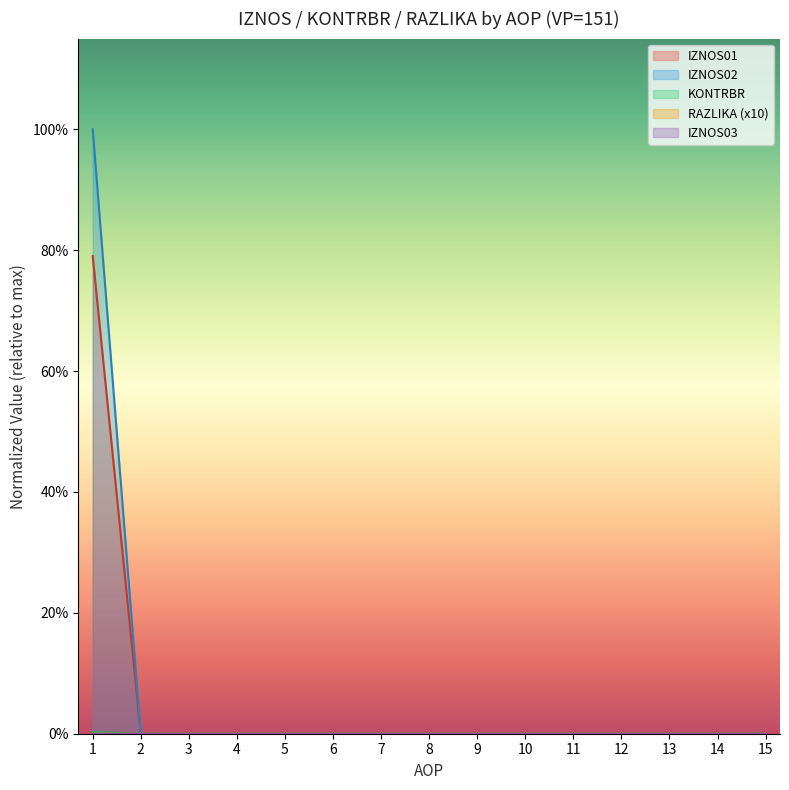

Count the RAZLIKA values in the range 0 to 1.

15